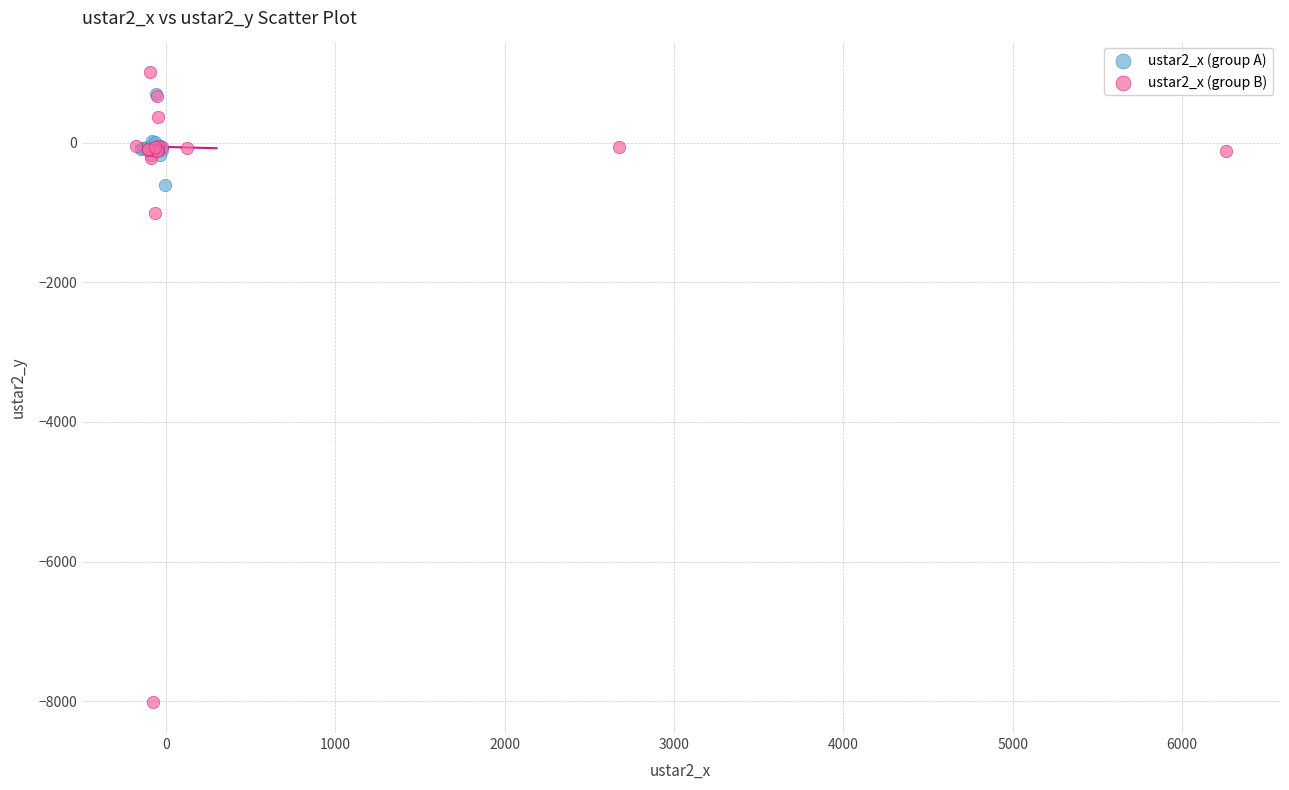

Which series has the largest Y range (max minus min)?

ustar2_x (group B)